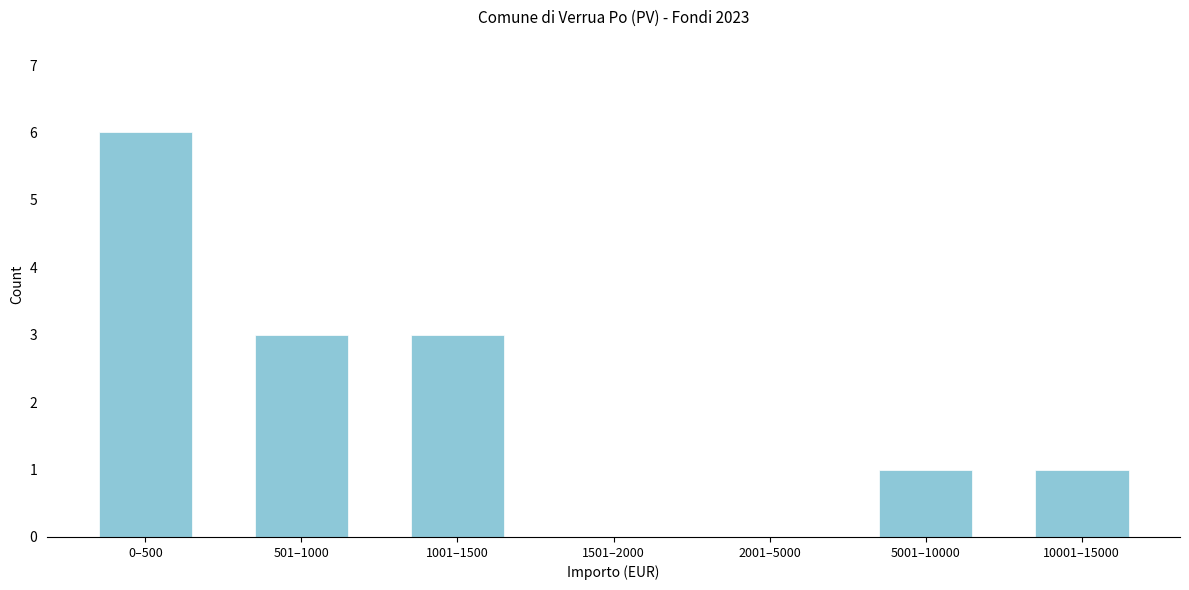

Reading right to left, what are all the values shown in this chart?

10001–15000=1	5001–10000=1	2001–5000=0	1501–2000=0	1001–1500=3	501–1000=3	0–500=6